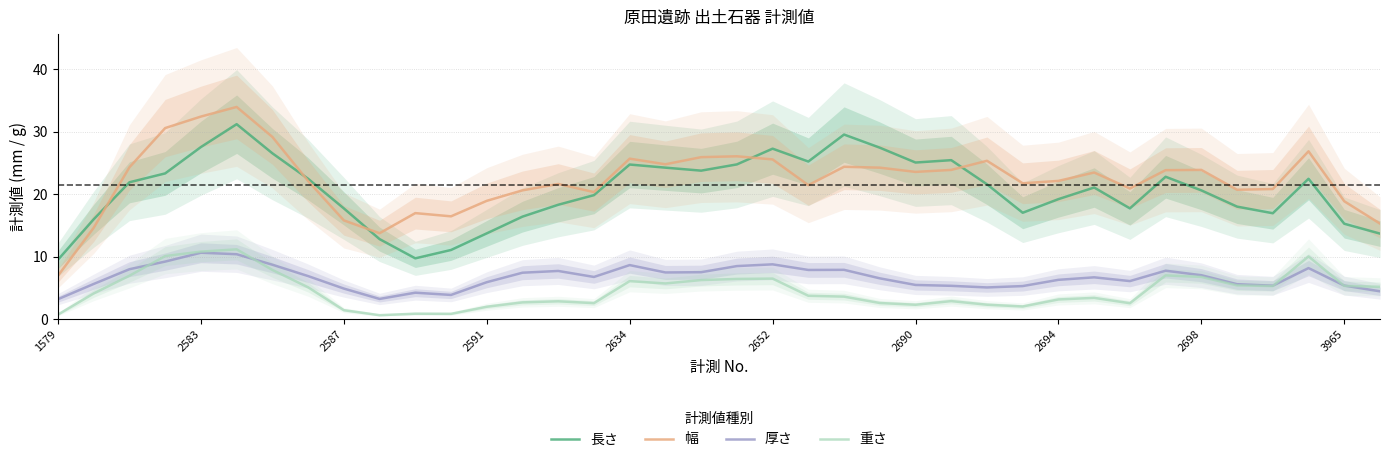

What is the value of the 重さ point at the 25th from the left?

2.3